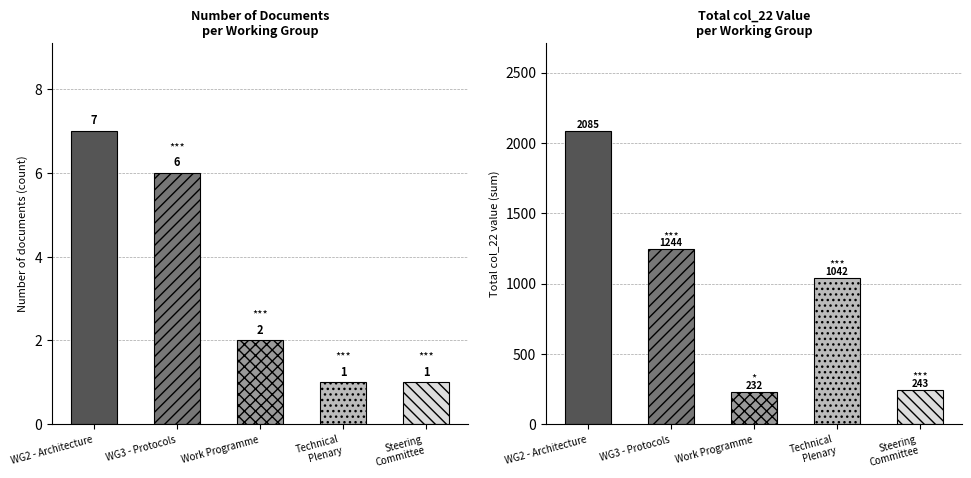

What is the value of the Document Count bar at the 1st from the left?

7